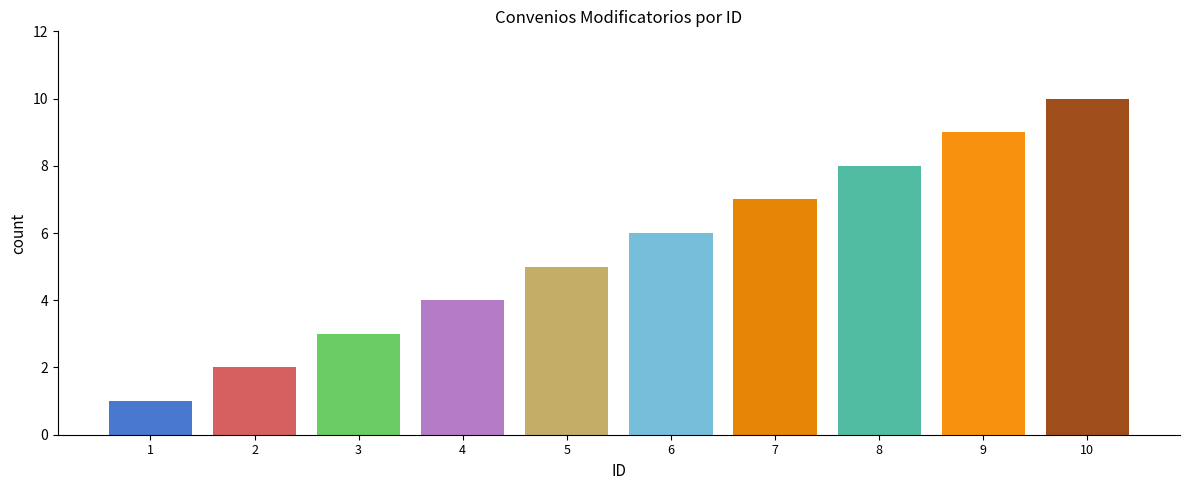

List the labels in order of value, largest first.

10, 9, 8, 7, 6, 5, 4, 3, 2, 1